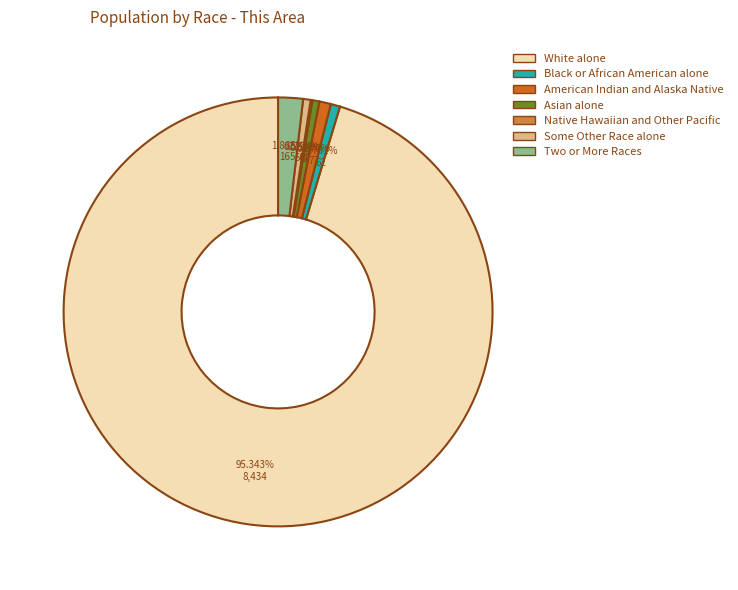

What percentage is NOT represented by Asian alone?

99.5%